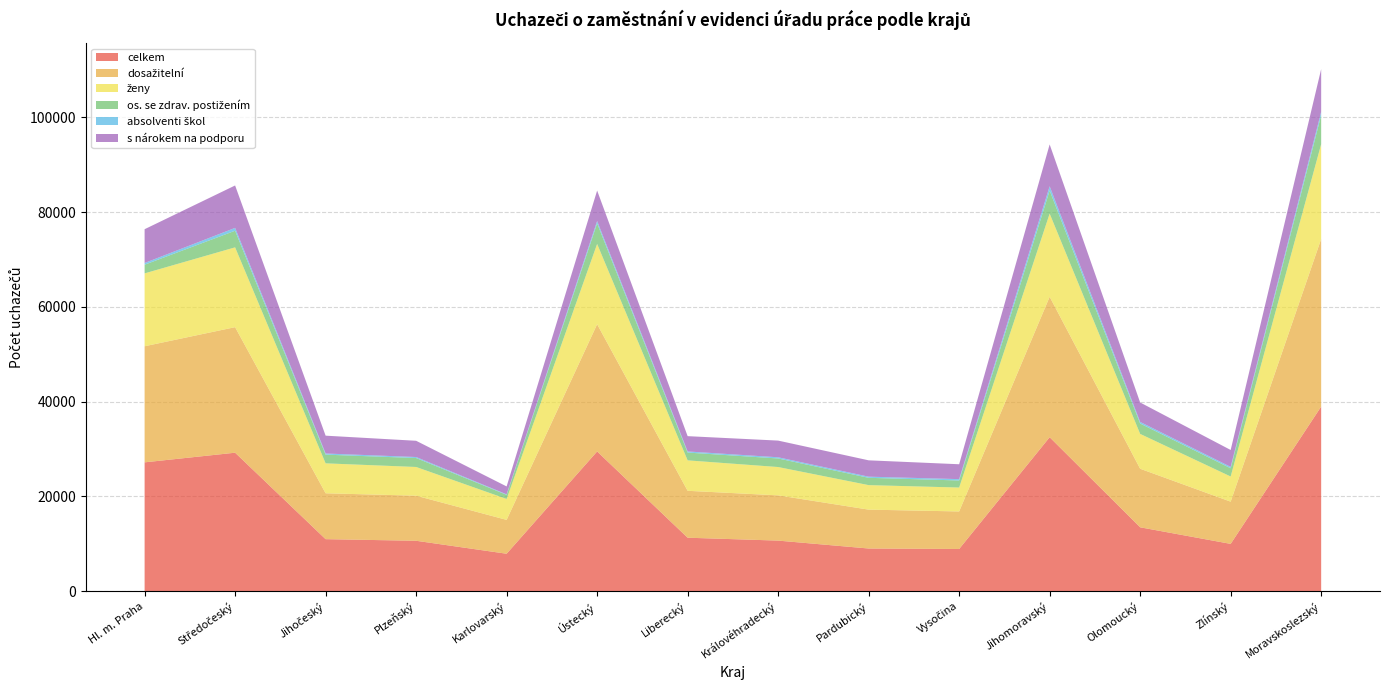

Reading right to left, transcribe all the data shown in this chart.

celkem: 38938	9949	13450	32470	8872	8972	10641	11252	29463	7869	10606	10946	29200	27164
dosažitelní: 35391	8916	12363	29651	7925	8209	9551	9904	26864	7147	9518	9688	26505	24511
ženy: 20022	5310	7355	17556	5046	5174	5983	6426	16944	4418	6062	6319	16851	15385
os. se zdrav. postižením: 6107	1739	2191	4867	1493	1544	1806	1648	4352	867	1888	1838	3511	1832
absolventi škol: 714	292	336	912	284	240	252	235	490	110	215	241	599	362
s nárokem na podporu: 9018	3569	4108	8832	3143	3452	3524	3229	6434	1669	3429	3764	8956	7133